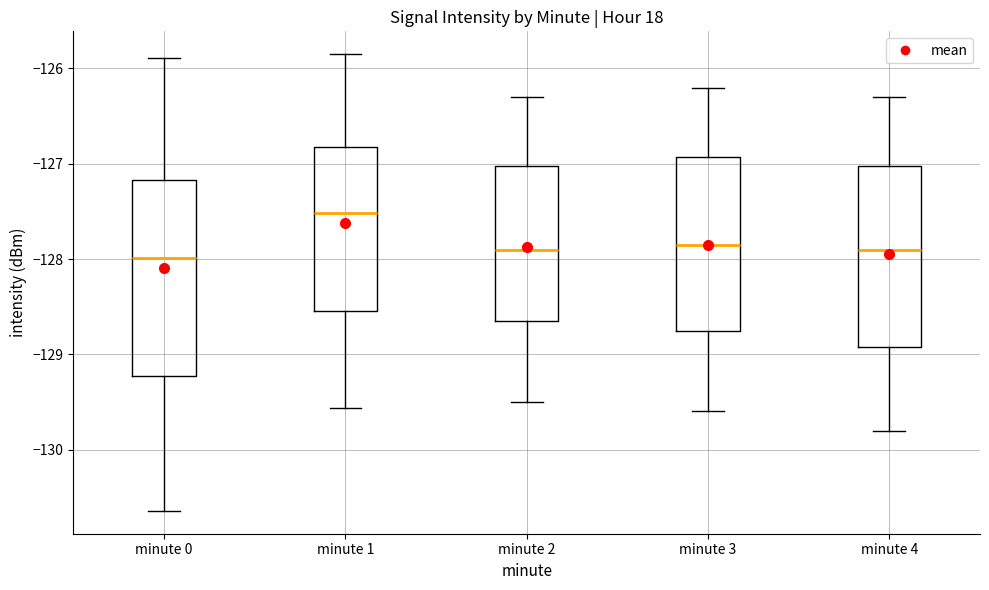

Comparing the boxes themselves (not the whiskers), which one is the tallest?

minute 0